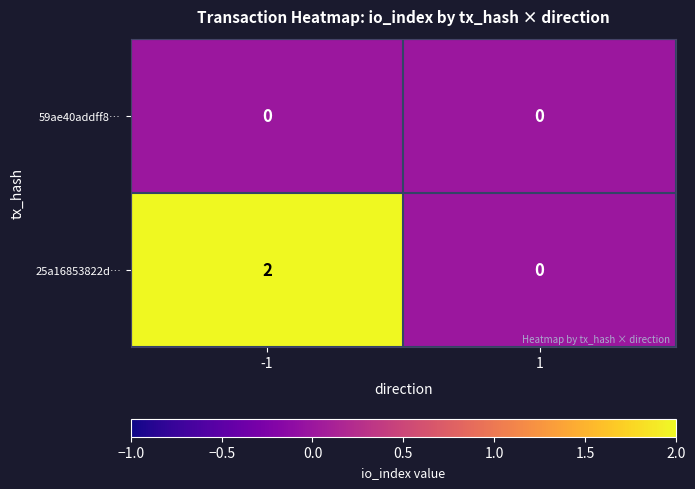

Which series has the largest total across all categories?

25a16853822d…